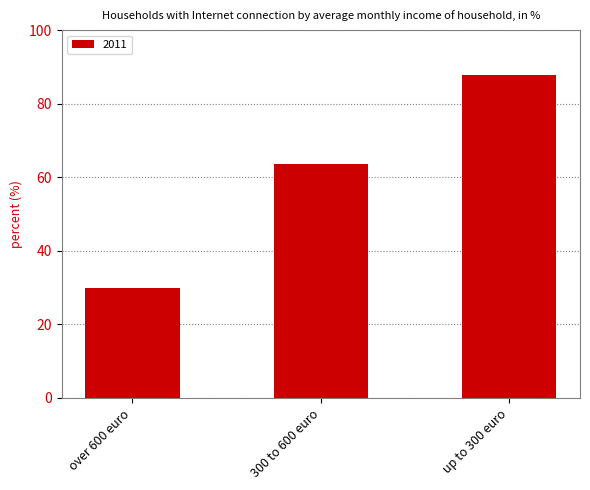

True or false: the data shows 41.5 at over 600 euro.

False